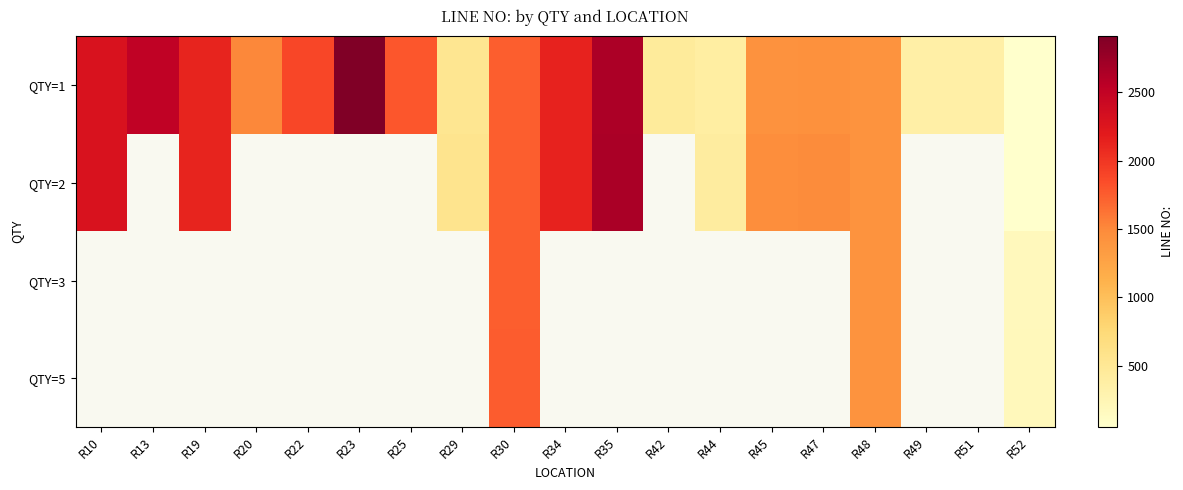

Between R42 and R22, which is larger?

R22